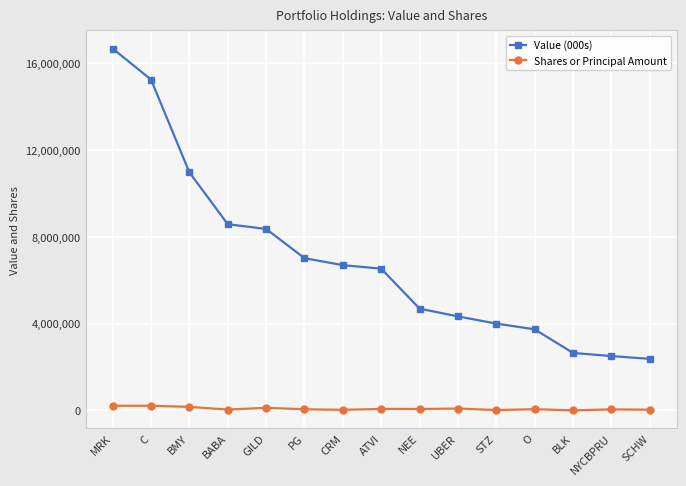

Which series has the largest total across all categories?

Value (000s)